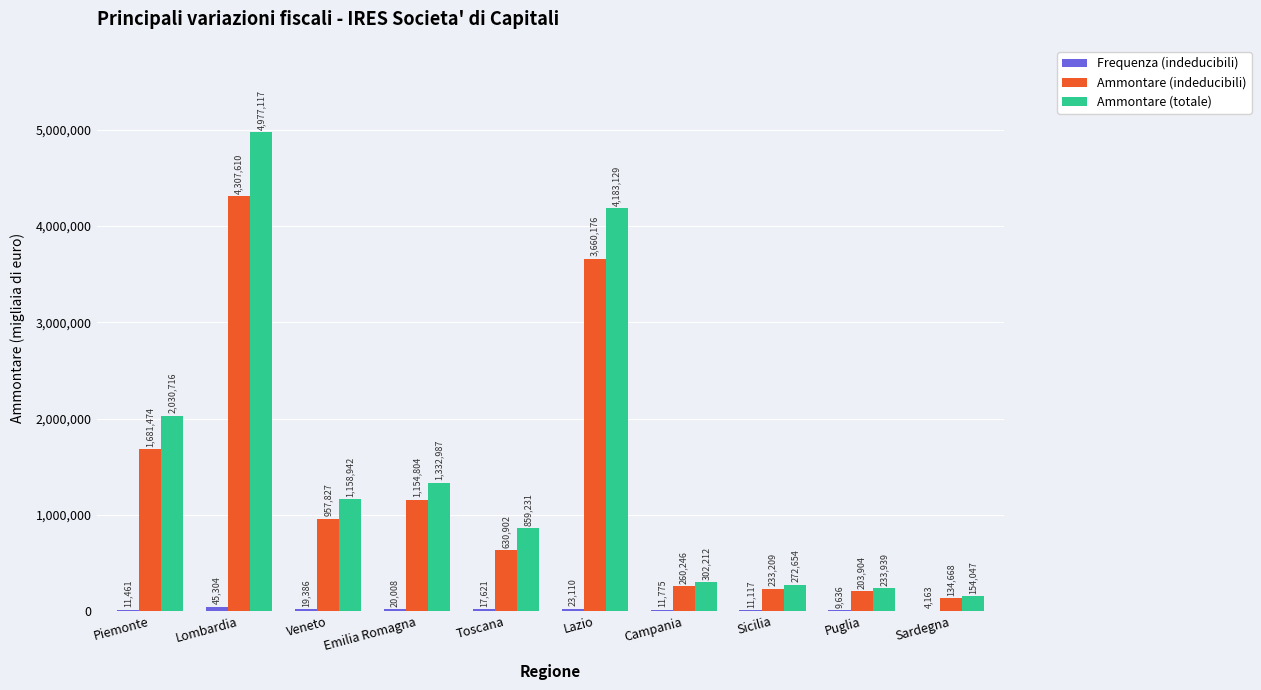

At which category does the chart reach its peak across all series?

Lombardia